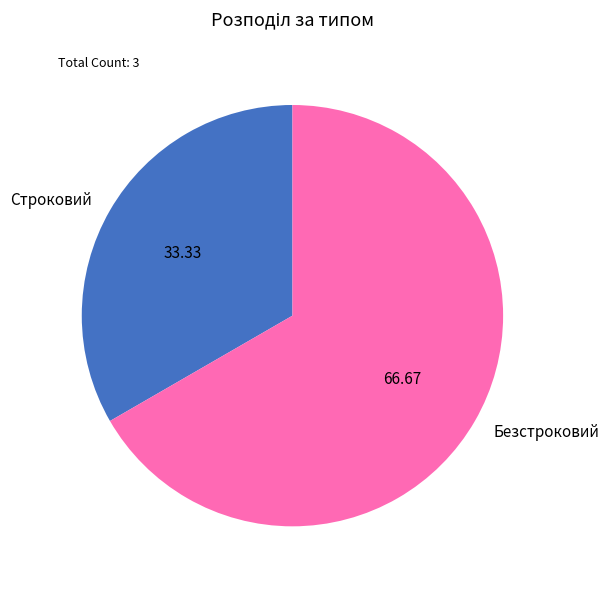

Which has a higher value, Безстроковий or Строковий?

Безстроковий